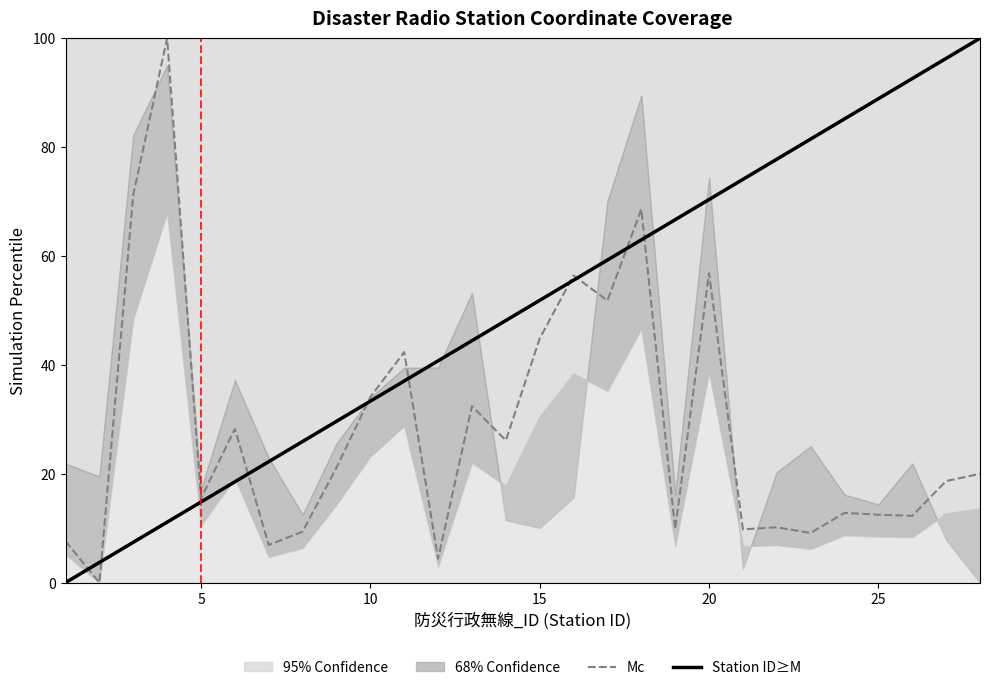

Reading left to right, extract all data points from this chart.

Mc: 7.6	0.0	71.3	100.0	15.5	28.3	6.9	9.4	21.1	34.1	42.3	4.4	32.4	26.1	44.8	56.4	51.8	68.6	9.8	56.8	9.8	10.2	9.1	12.8	12.5	12.3	18.7	20.0
Station ID≥M: 0.0	3.7	7.4	11.1	14.8	18.5	22.2	25.9	29.6	33.3	37.0	40.7	44.4	48.1	51.9	55.6	59.3	63.0	66.7	70.4	74.1	77.8	81.5	85.2	88.9	92.6	96.3	100.0